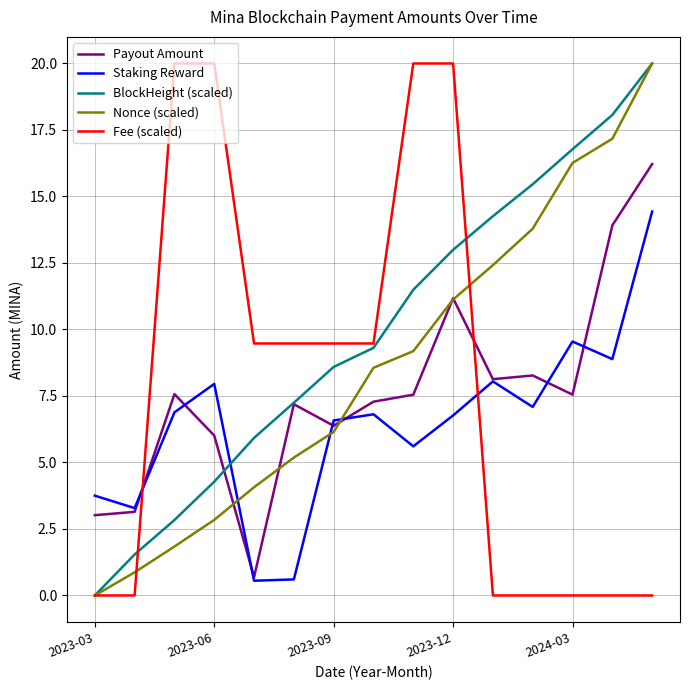

Which series has the largest total across all categories?

BlockHeight (scaled)